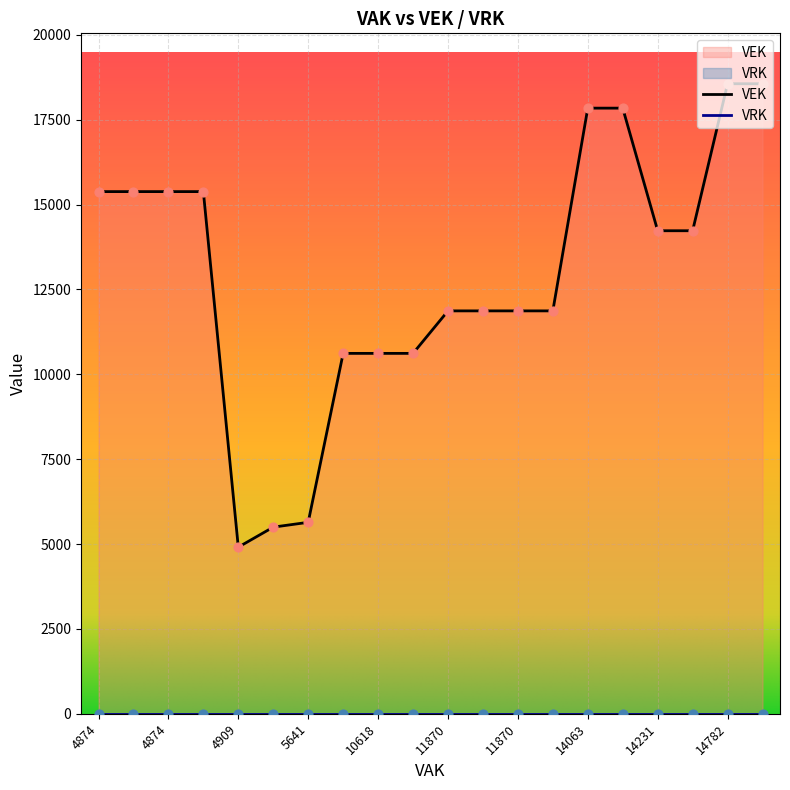

What are all the series names shown in the legend?

VEK, VRK